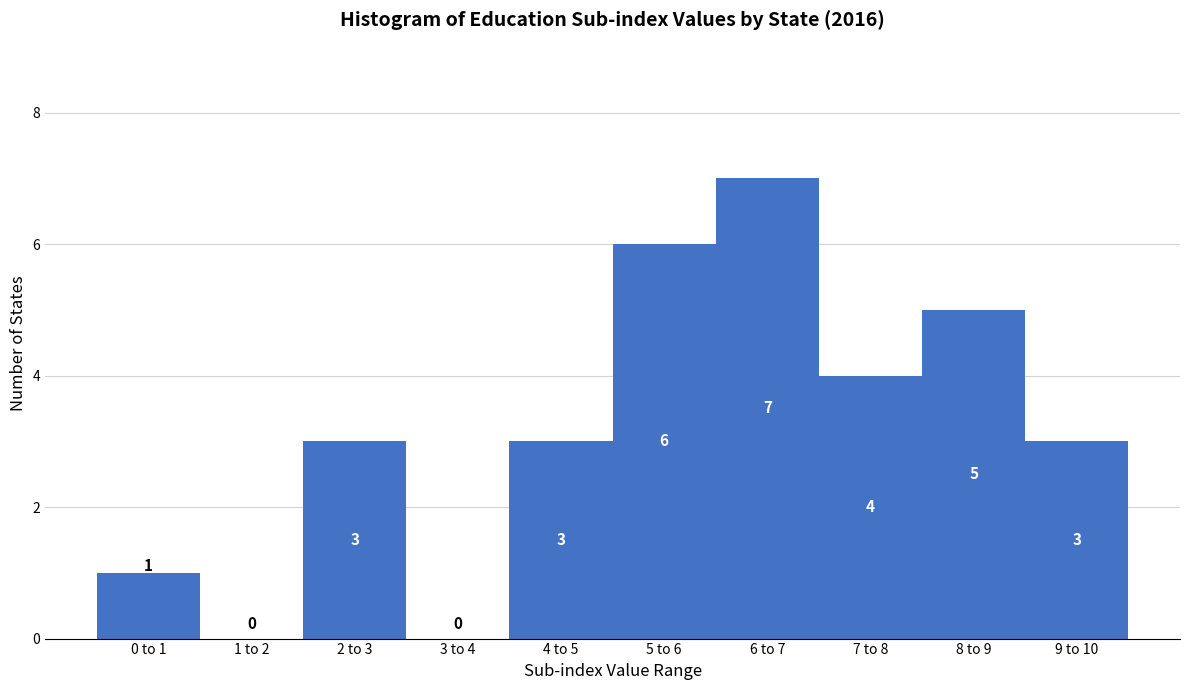

Reading left to right, extract all data points from this chart.

0 to 1=1	1 to 2=0	2 to 3=3	3 to 4=0	4 to 5=3	5 to 6=6	6 to 7=7	7 to 8=4	8 to 9=5	9 to 10=3